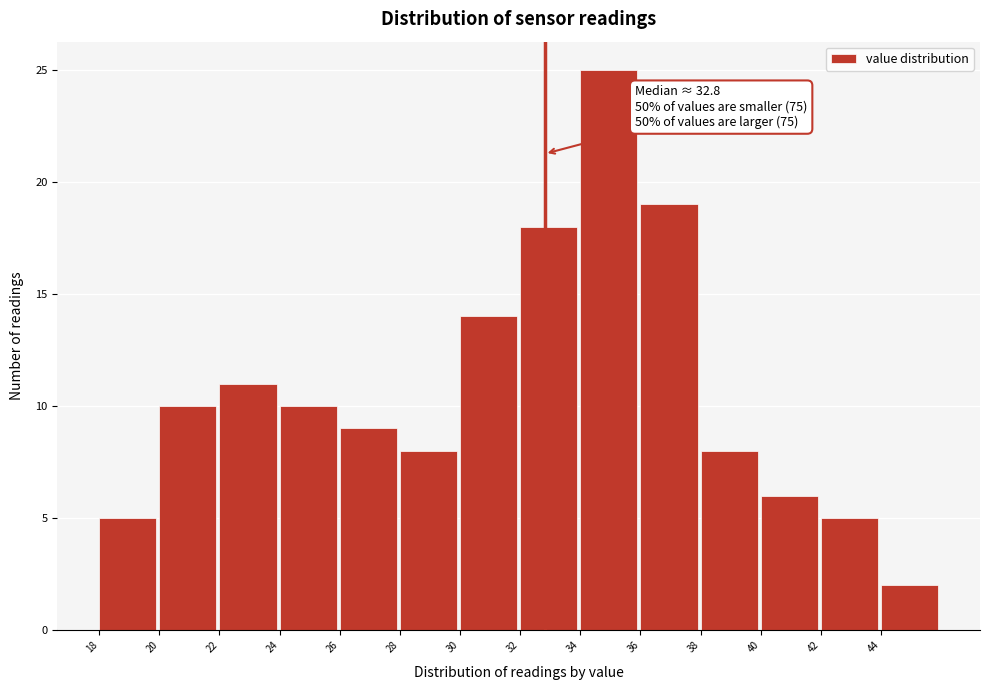

Which range on the x-axis has the tallest bar?

34 to 36